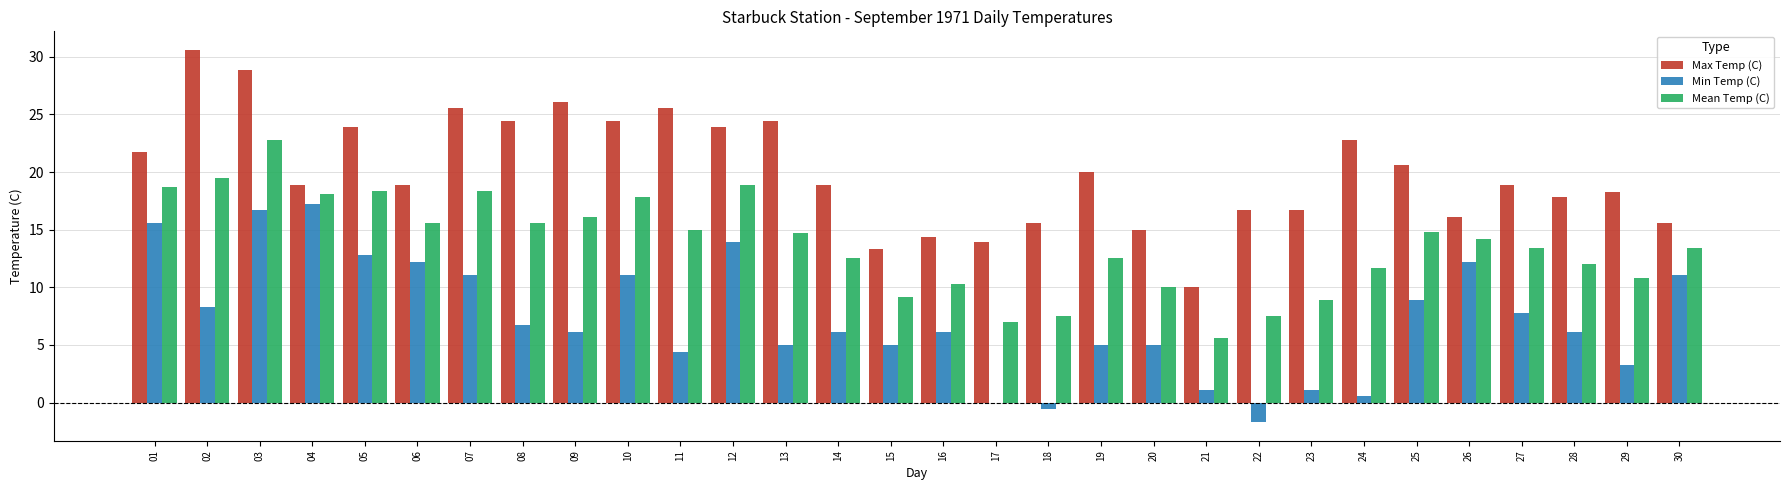

At which label does Min Temp (C) reach its peak?

04